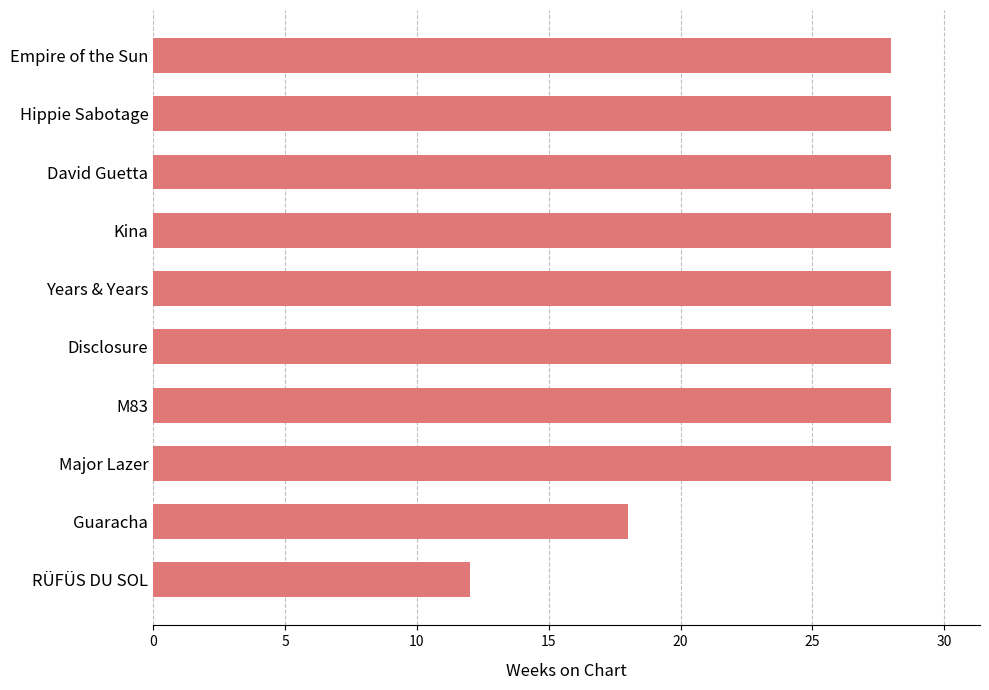

Reading bottom to top, extract all data points from this chart.

RÜFÜS DU SOL=12	Guaracha=18	Major Lazer=28	M83=28	Disclosure=28	Years & Years=28	Kina=28	David Guetta=28	Hippie Sabotage=28	Empire of the Sun=28